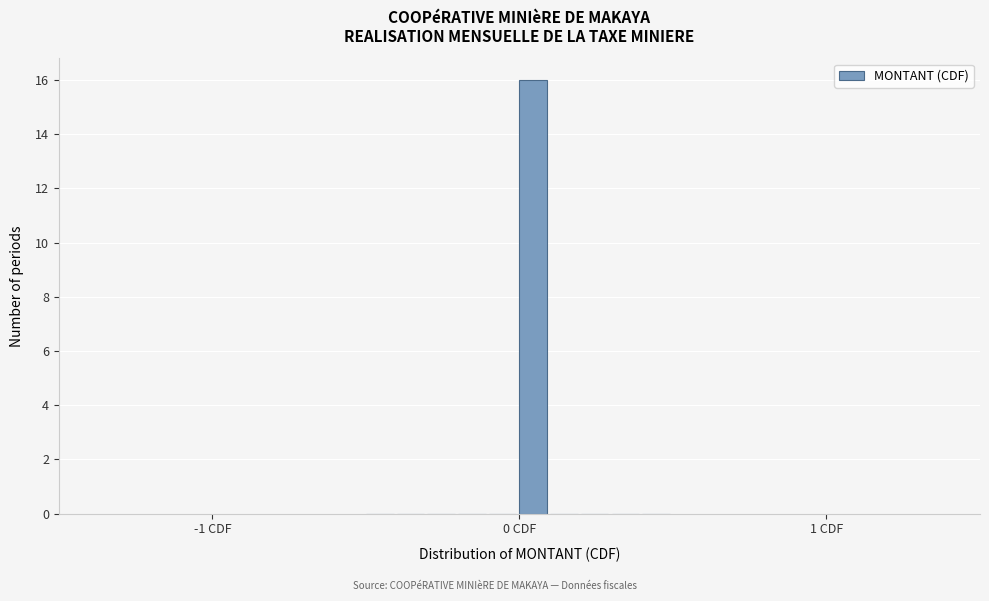

Around what value on the x-axis is the tallest bar? Give the approximate position of its centre, as read against the axis.

0.0